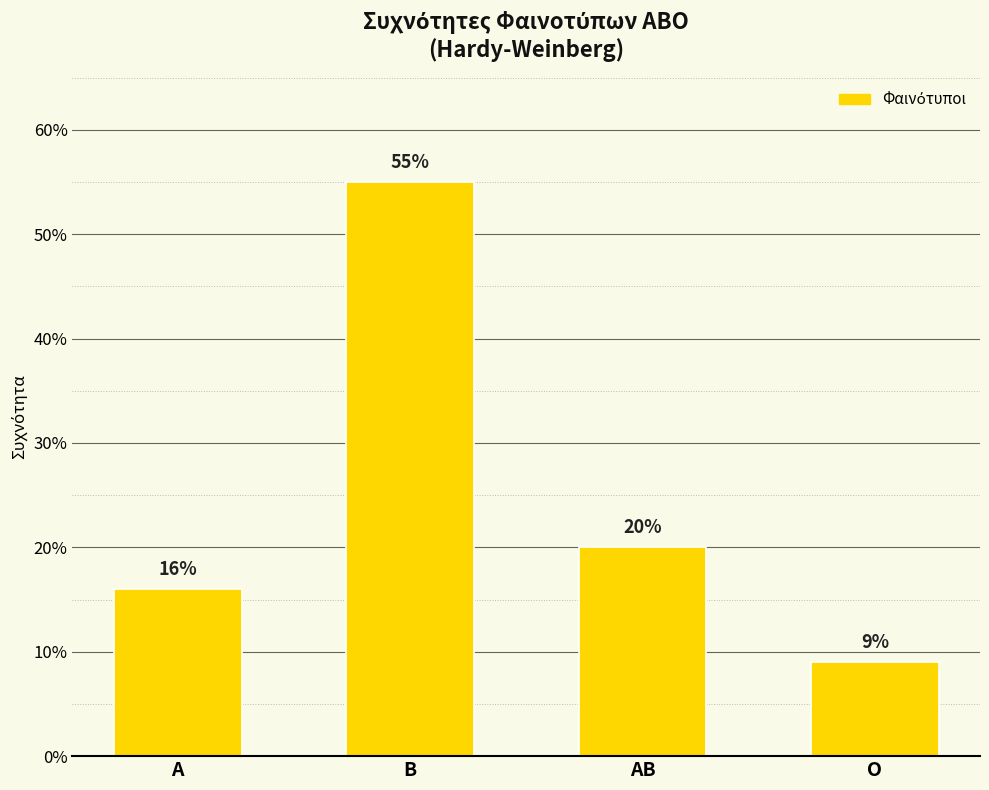

What position from the right is Α?

4